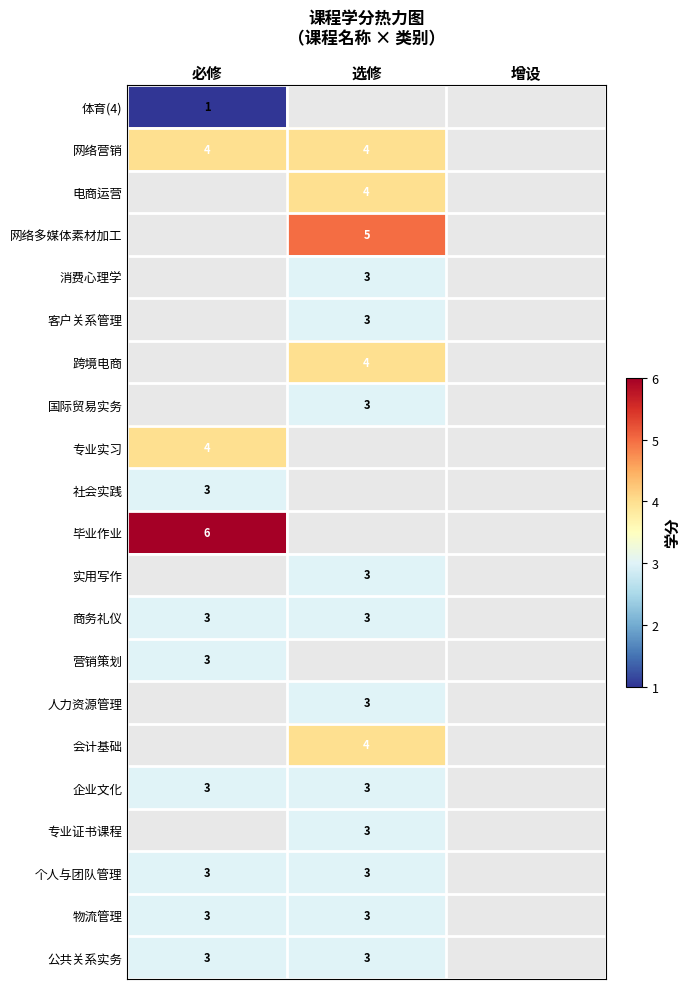

The value of 网络多媒体素材加工 at 选修 is 7. True or false?

False